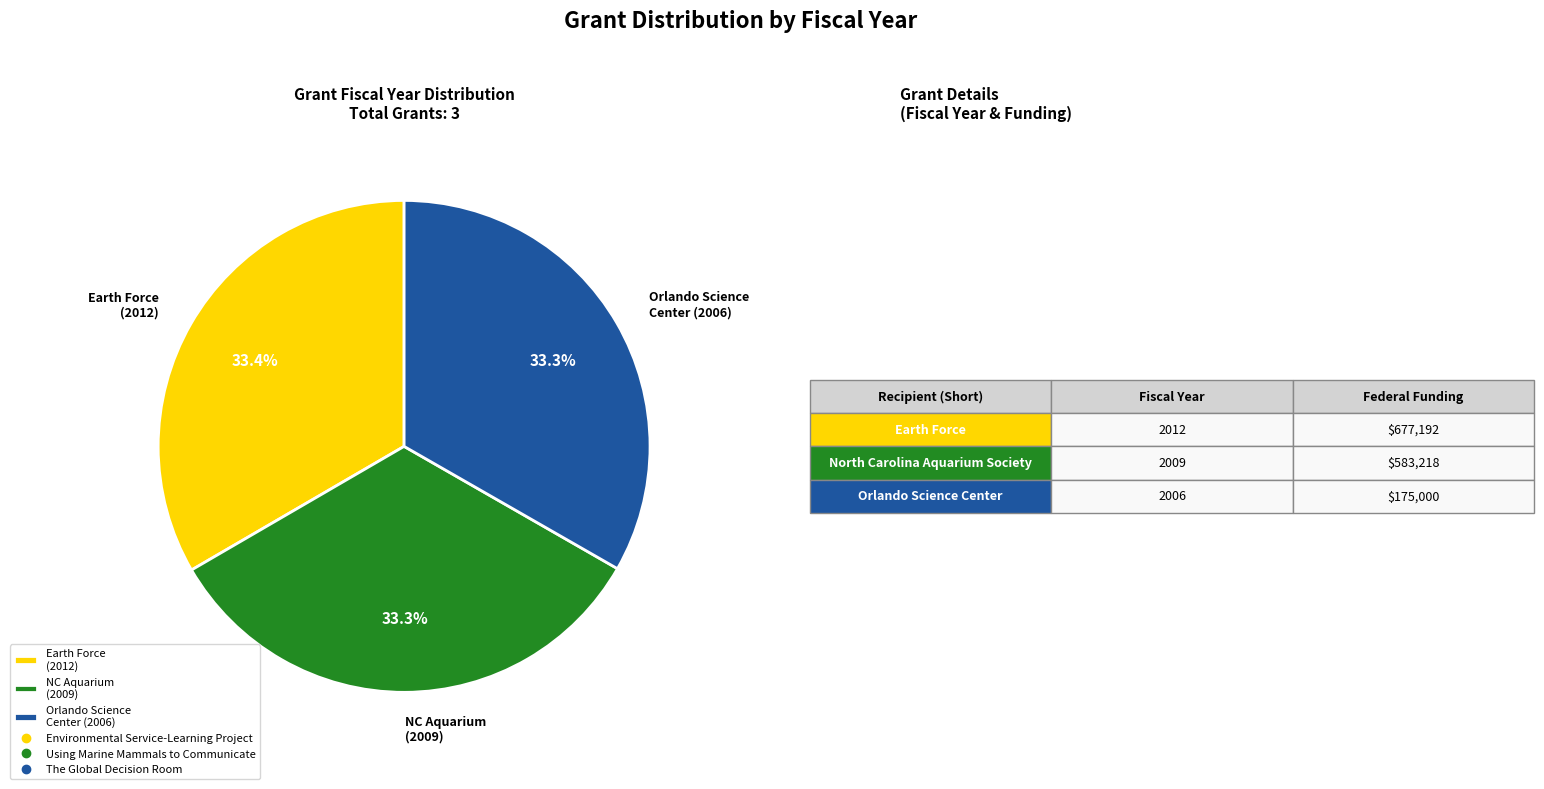

Does Earth Force (2012) account for over 50% of the chart?

No